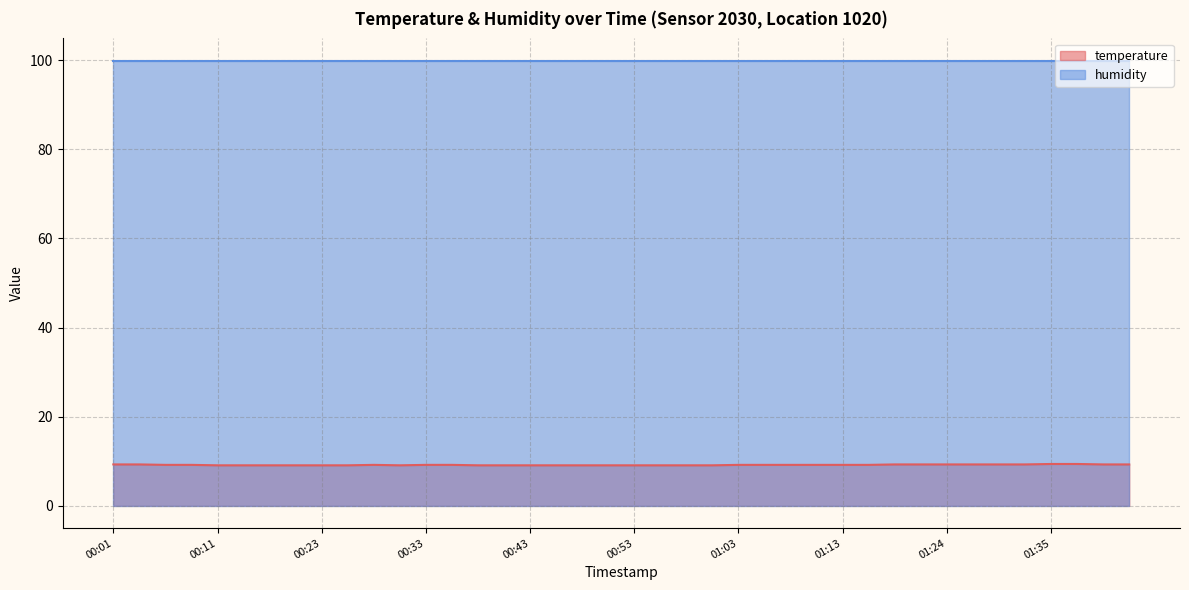

Which label corresponds to the largest value in the chart?

01:35